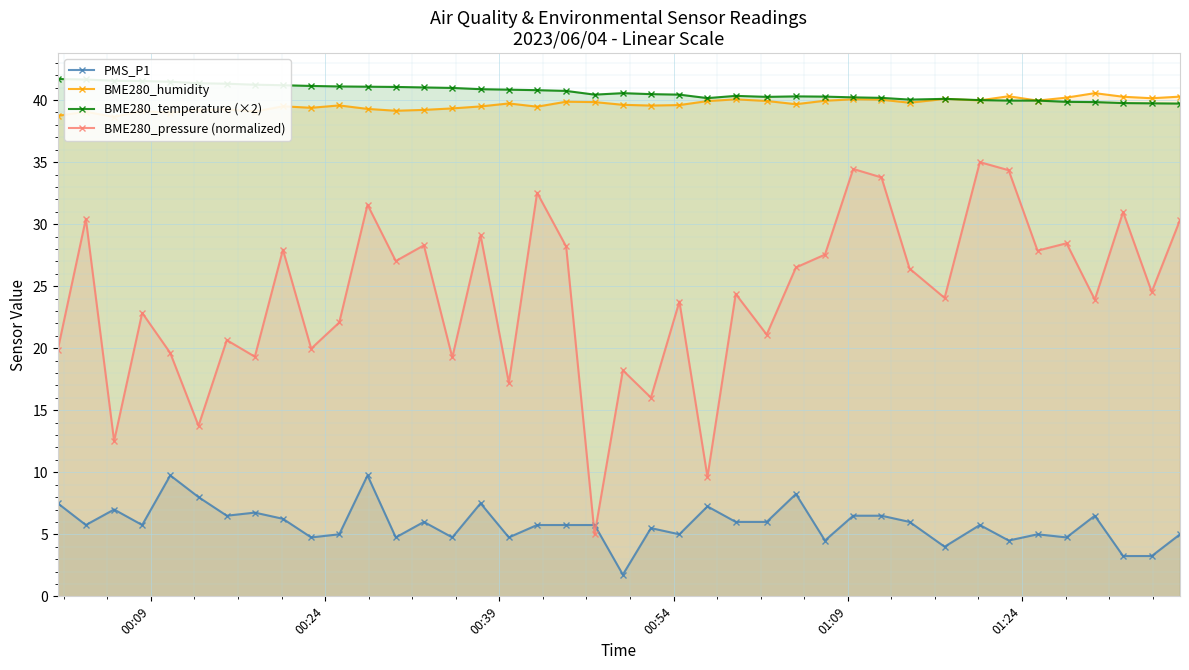

True or false: BME280_temperature (×2) and BME280_pressure (normalized) intersect in this chart.

False